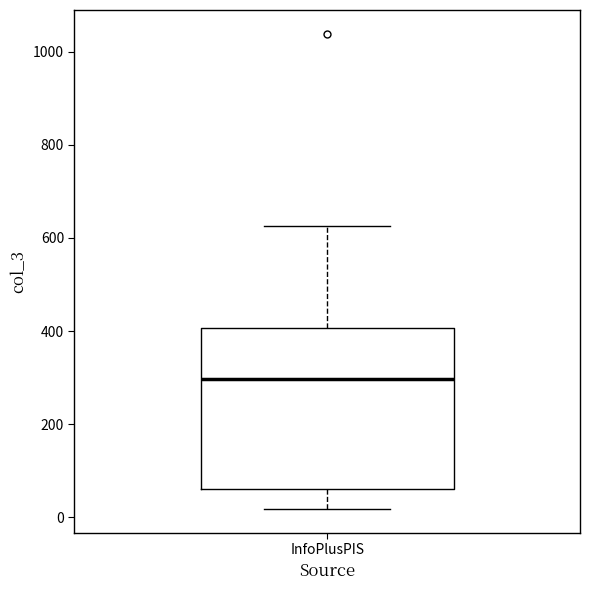

Read this box plot against the y-axis: the position of the median line, the range covered by the box, and the ends of both whiskers. The values are not printed on the chart, so give them approximately, as read against the axis.

median 300, box 60 to 400, whiskers 20 to 620